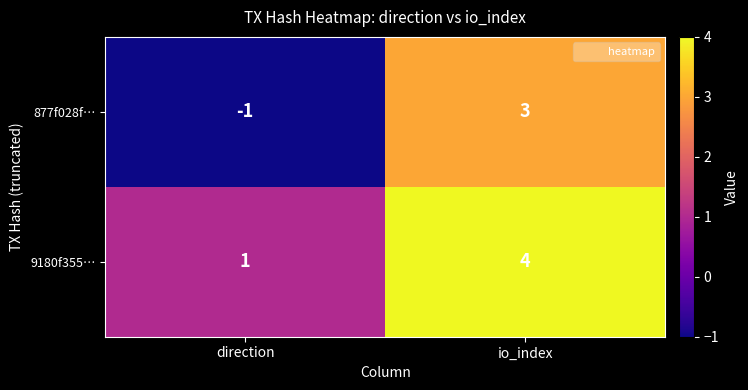

Reading right to left, list all the values displayed in this chart.

877f028f…: io_index=3	direction=-1
9180f355…: io_index=4	direction=1